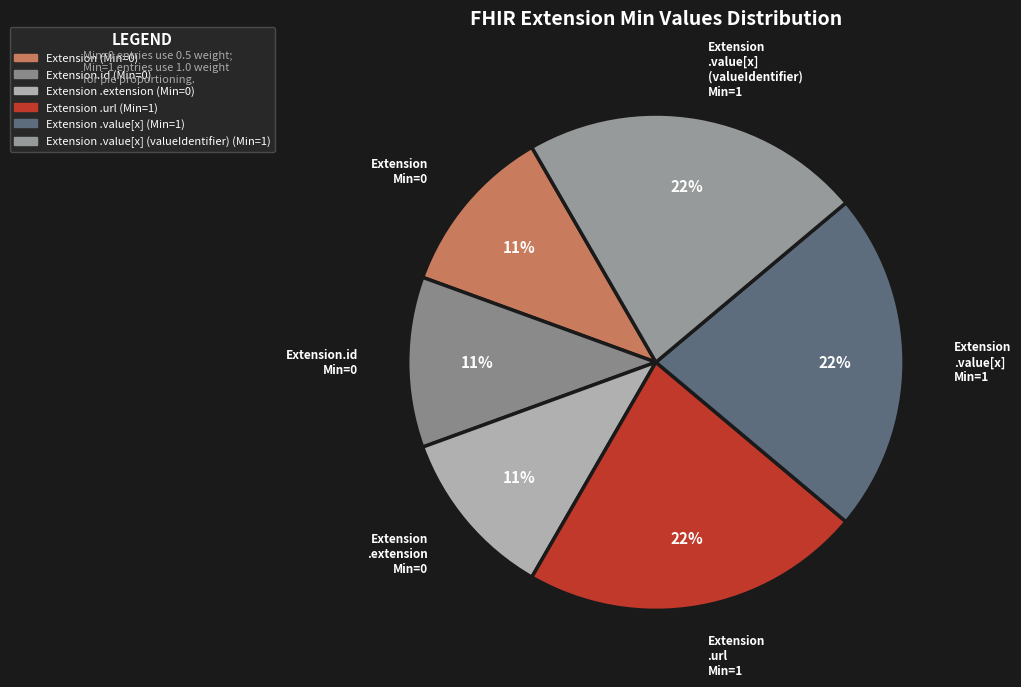

What is the smallest slice in the pie chart?

Extension